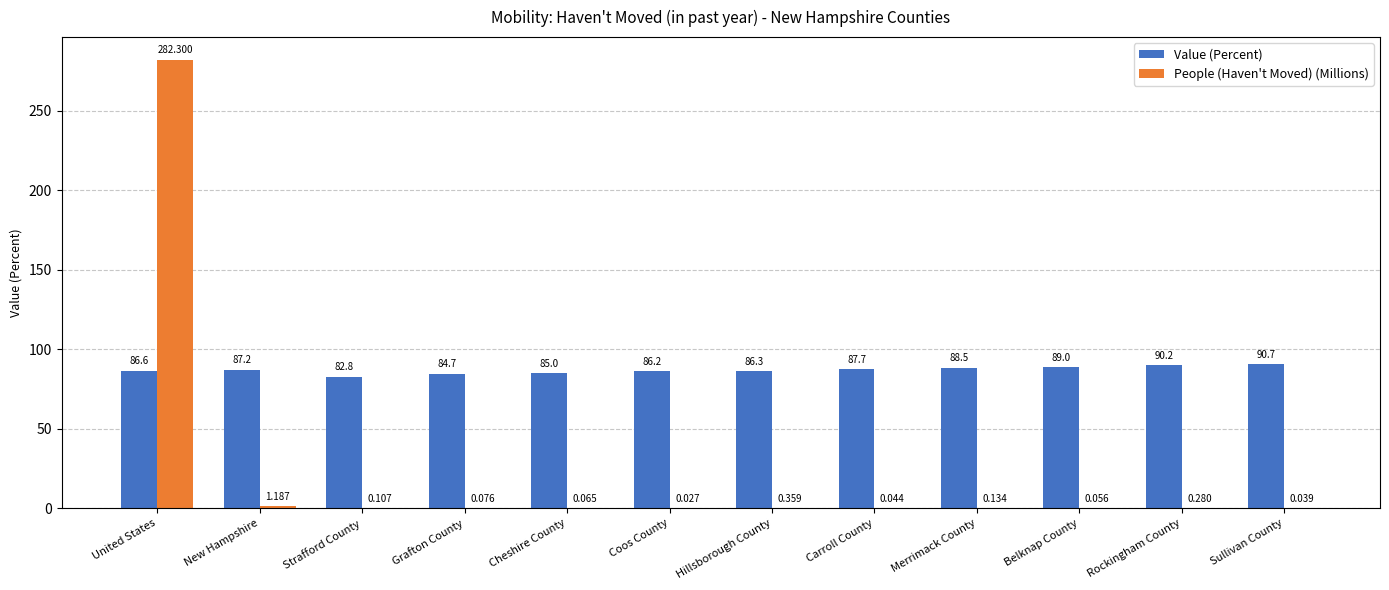

What is the average value of the People (Haven't Moved) (Millions) series?

23.7